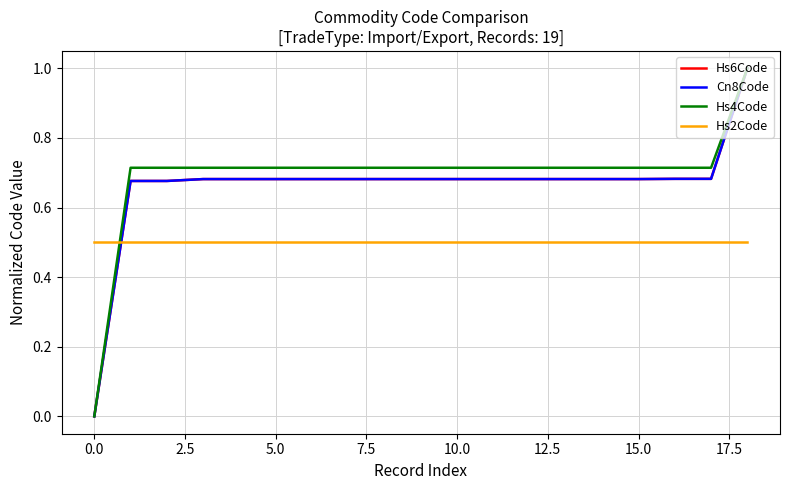

Reading right to left, what are all the values shown in this chart?

Hs6Code: 1.0	0.7	0.7	0.7	0.7	0.7	0.7	0.7	0.7	0.7	0.7	0.7	0.7	0.7	0.7	0.7	0.7	0.7	0.0
Cn8Code: 1.0	0.7	0.7	0.7	0.7	0.7	0.7	0.7	0.7	0.7	0.7	0.7	0.7	0.7	0.7	0.7	0.7	0.7	0.0
Hs4Code: 1.0	0.7	0.7	0.7	0.7	0.7	0.7	0.7	0.7	0.7	0.7	0.7	0.7	0.7	0.7	0.7	0.7	0.7	0.0
Hs2Code: 0.5	0.5	0.5	0.5	0.5	0.5	0.5	0.5	0.5	0.5	0.5	0.5	0.5	0.5	0.5	0.5	0.5	0.5	0.5